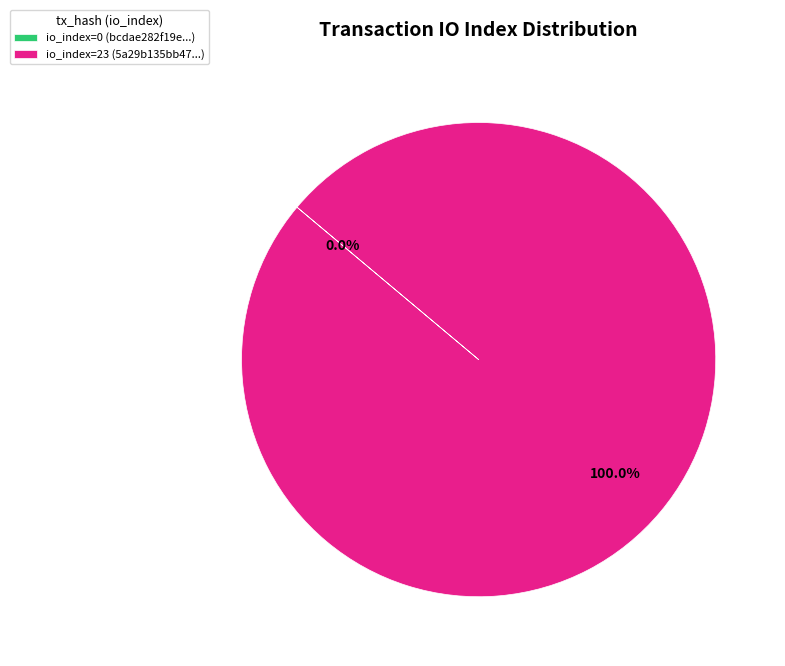

Does tx_hash_1 account for over 50% of the chart?

Yes